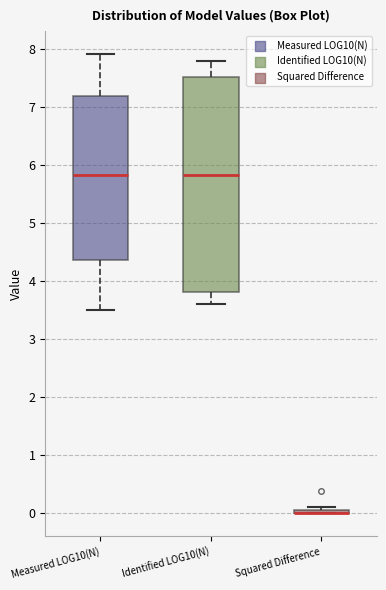

Which box is the tallest, from its lower edge to its upper edge?

Identified LOG10(N)